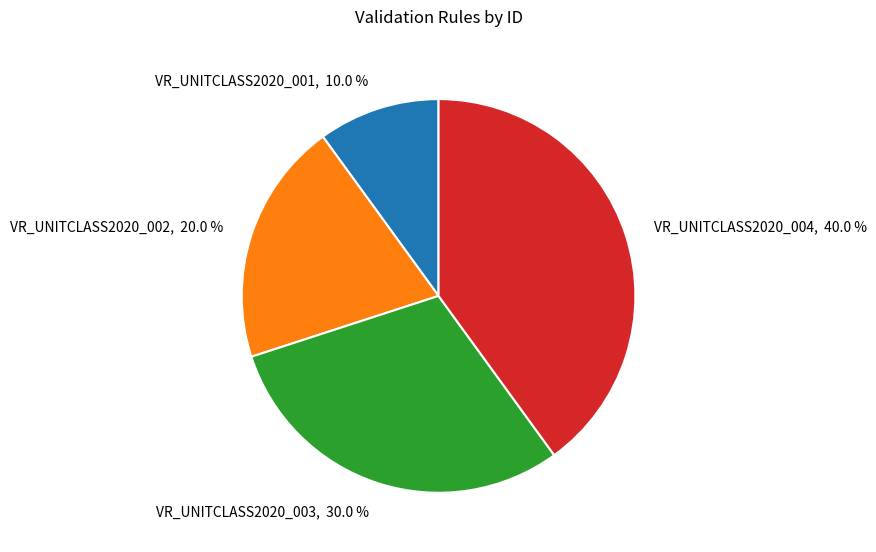

Which has a higher value, VR_UNITCLASS2020_004 or VR_UNITCLASS2020_002?

VR_UNITCLASS2020_004